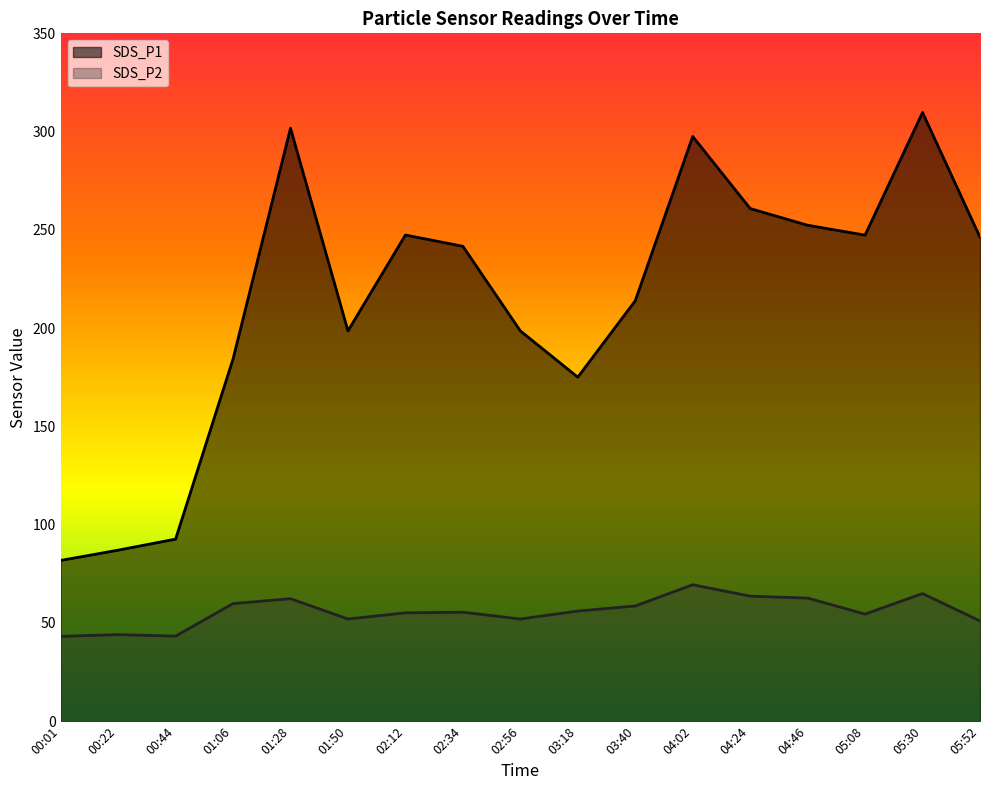

What is the difference between the SDS_P2 values at 05:52 and 05:30?

14.0